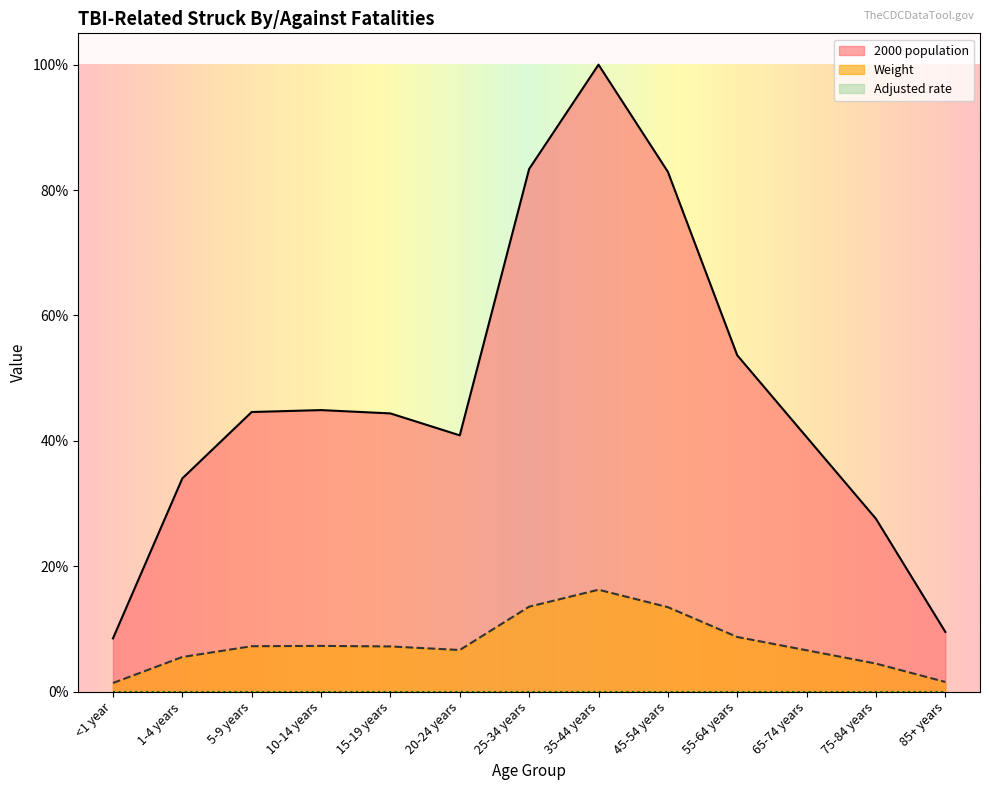

Which series has the largest total across all categories?

2000 population